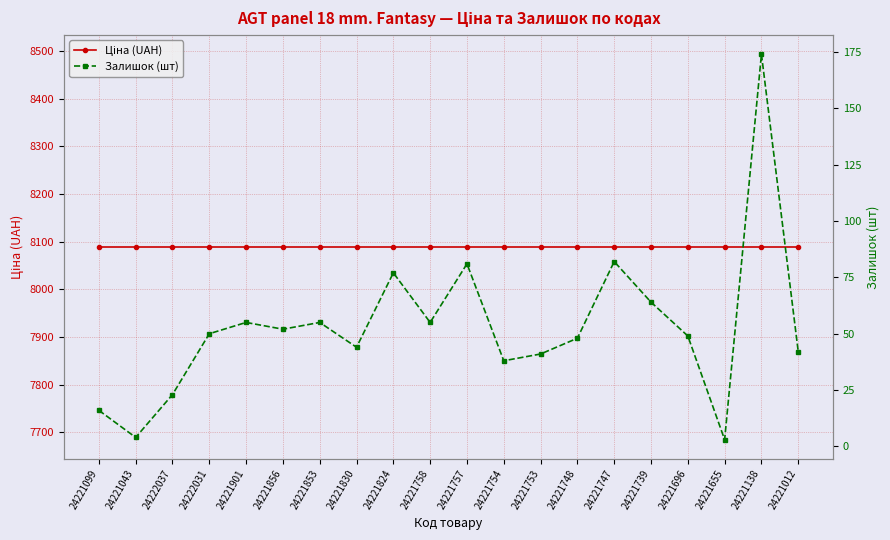

Count the number of categories in the chart.

20